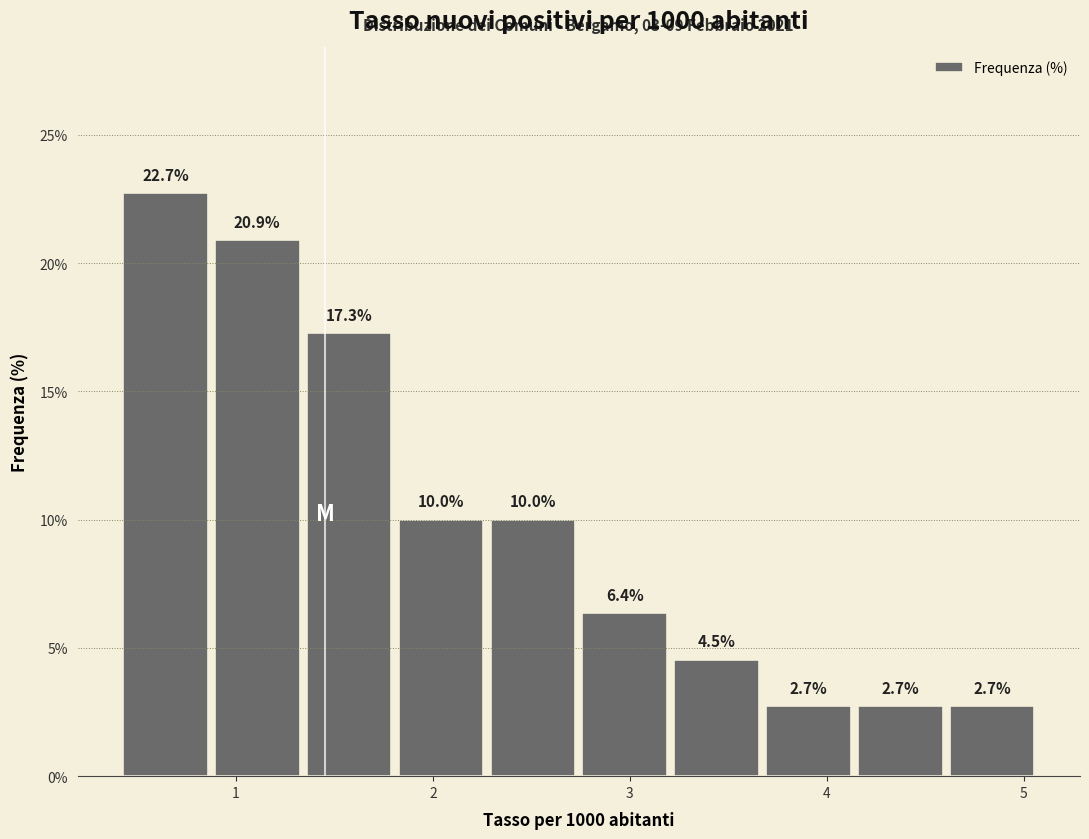

How tall is the bar that spans 4.2 to 4.6 on the x-axis? The bar edges are not printed on the chart, so give them approximately, as read against the axis.

2.7